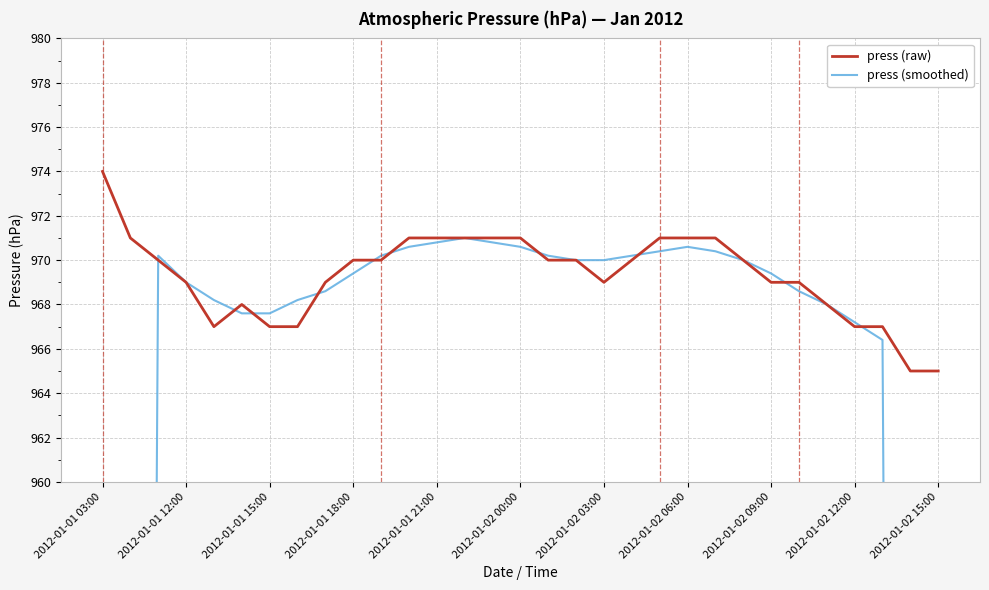

How many interior local valleys does the press (raw) series have?

2